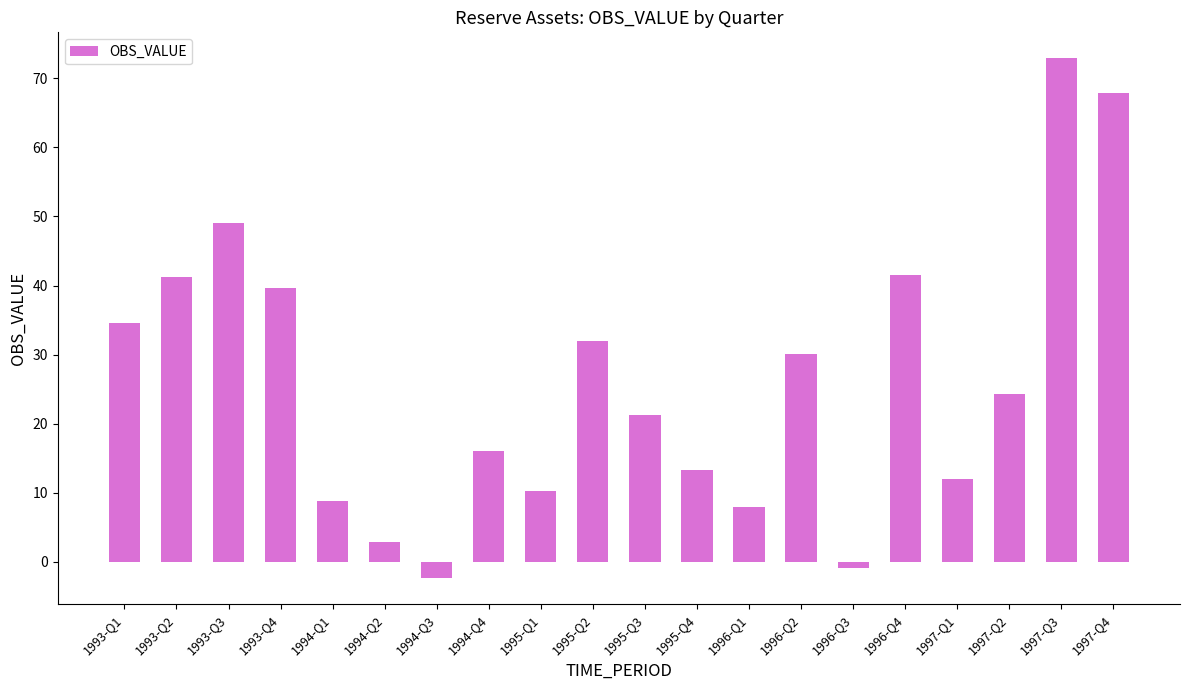

Count the number of categories in the chart.

20